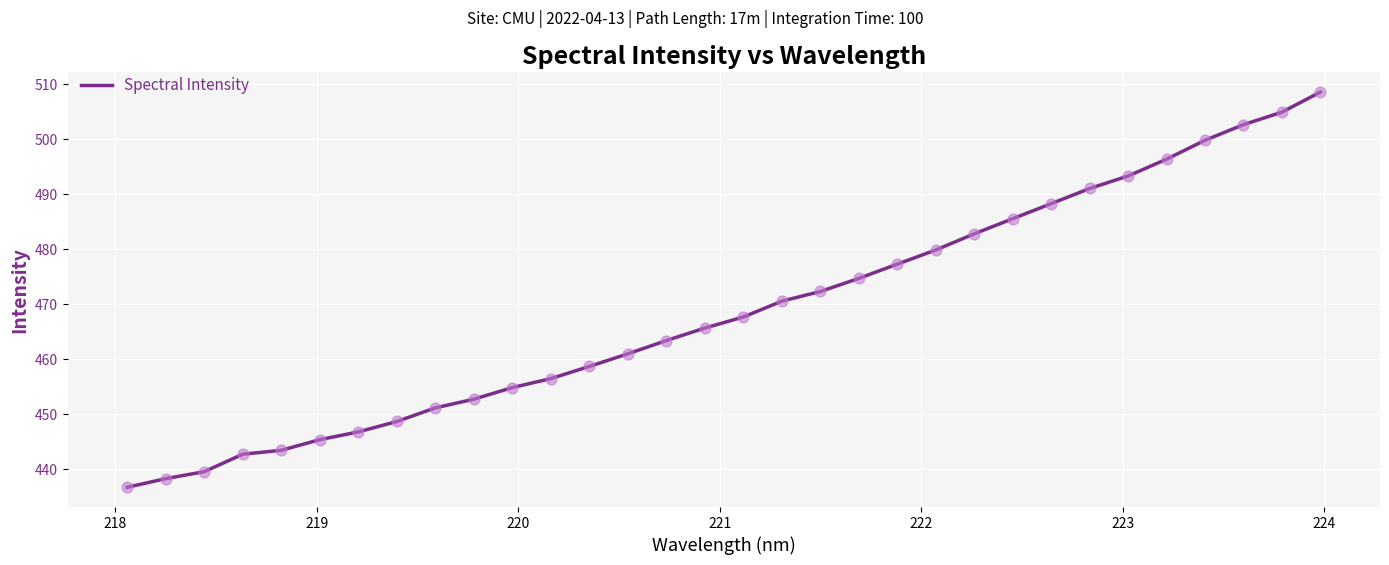

What is the greatest value displayed?

508.6